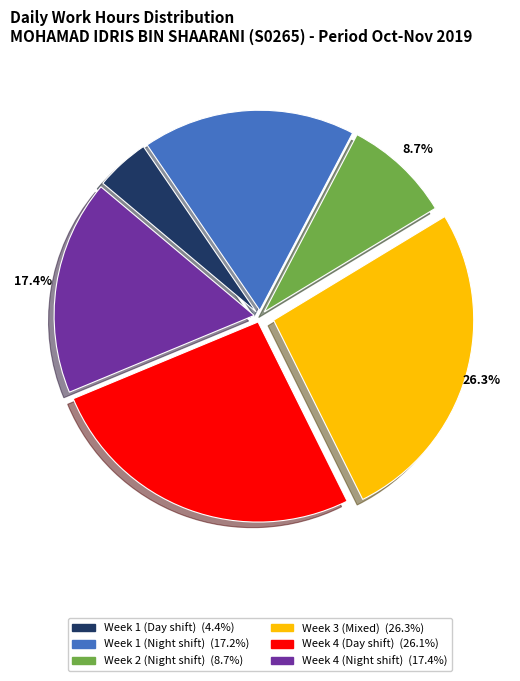

Is there any slice that represents more than half of the pie?

No